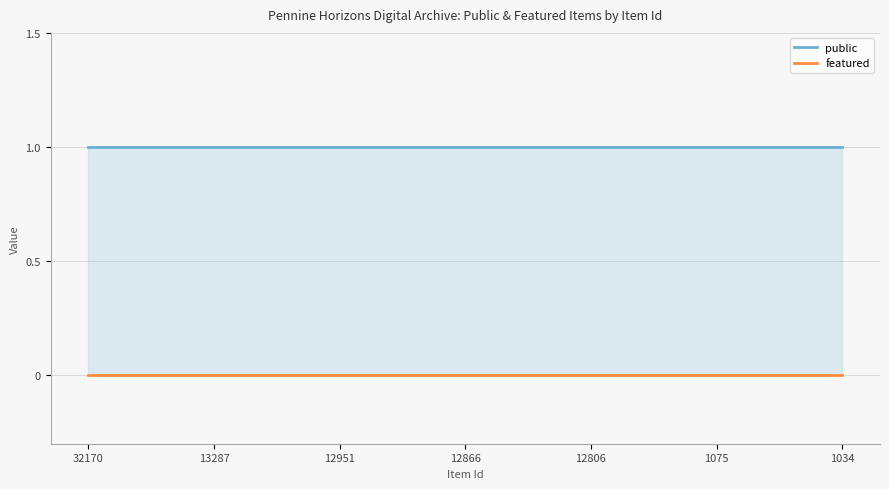

True or false: public and featured intersect in this chart.

False